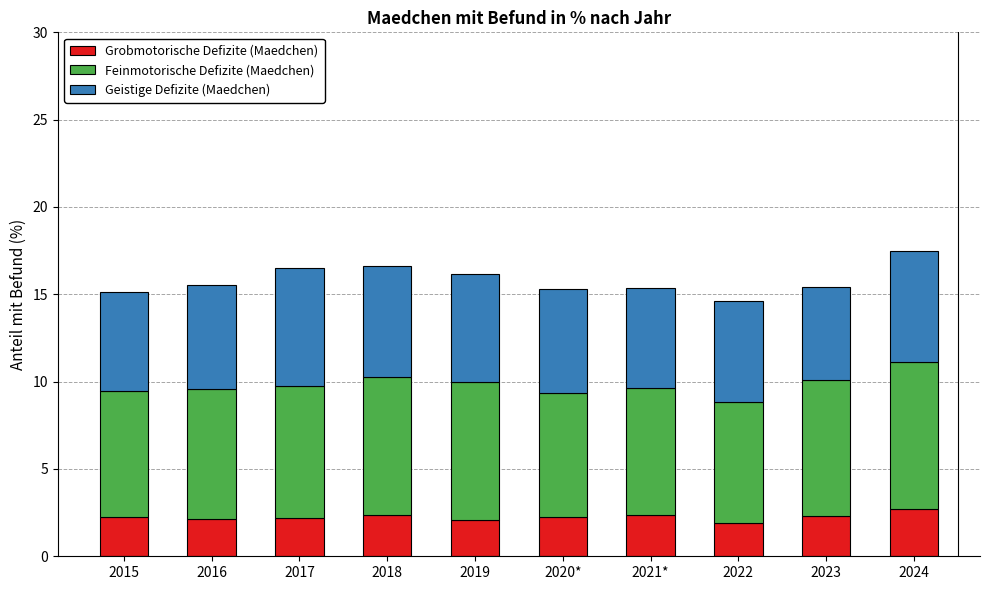

What is the difference between the maximum and minimum values in the Grobmotorische Defizite (Maedchen) series?

0.8